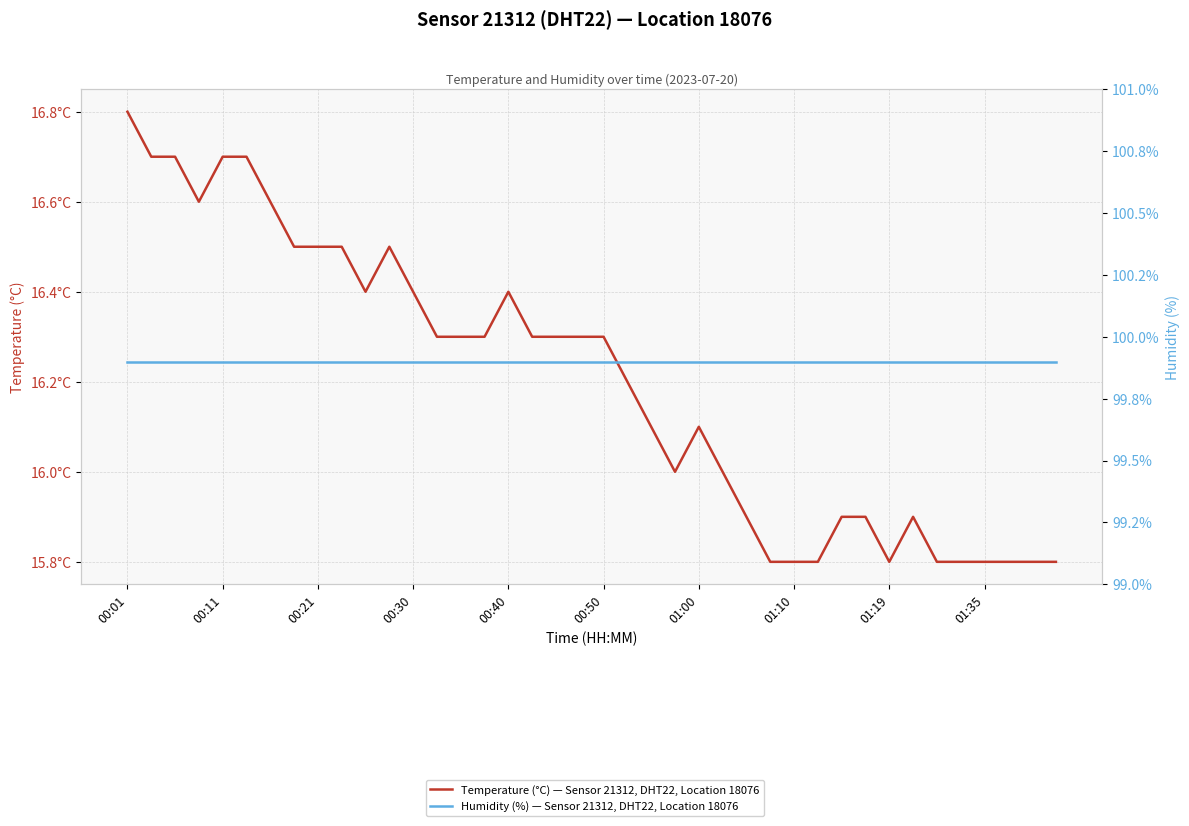

Is it true that Temperature (°C) — Sensor 21312, DHT22, Location 18076 equals 5.4 at 15?

False